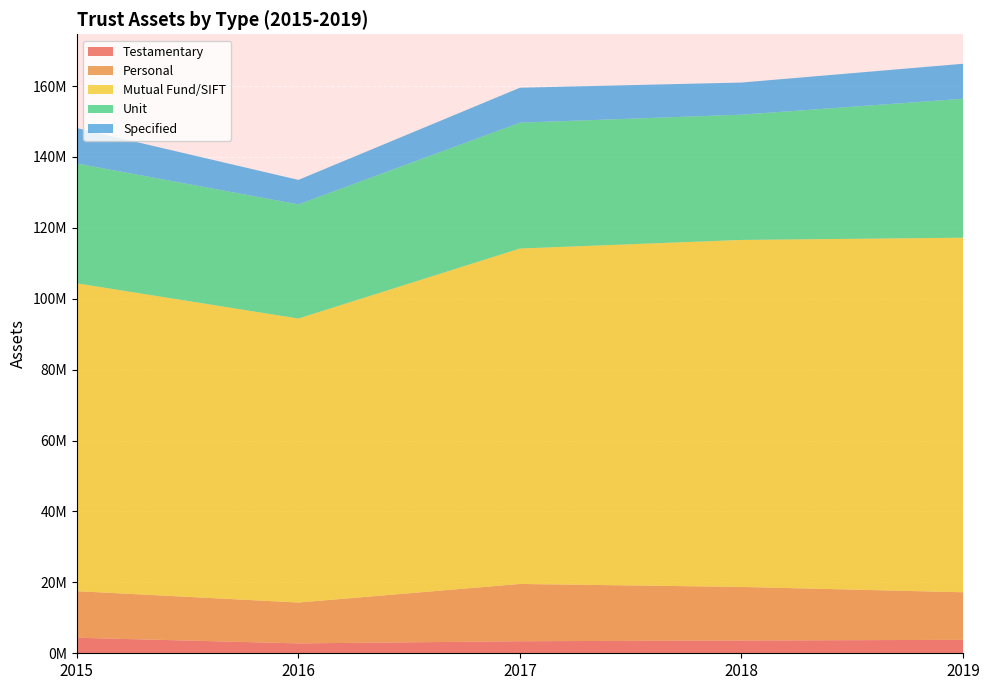

Reading right to left, what are all the values shown in this chart?

Testamentary: 3791399	3604852	3397100	2786203	4388340
Personal: 13421112	15110210	16155774	11526037	13132840
Mutual Fund/SIFT: 100009021	97878236	94622043	80109251	86833909
Unit: 39188144	35328969	35495012	32202263	33801569
Specified: 9878582	9067894	9857800	6905559	9993100